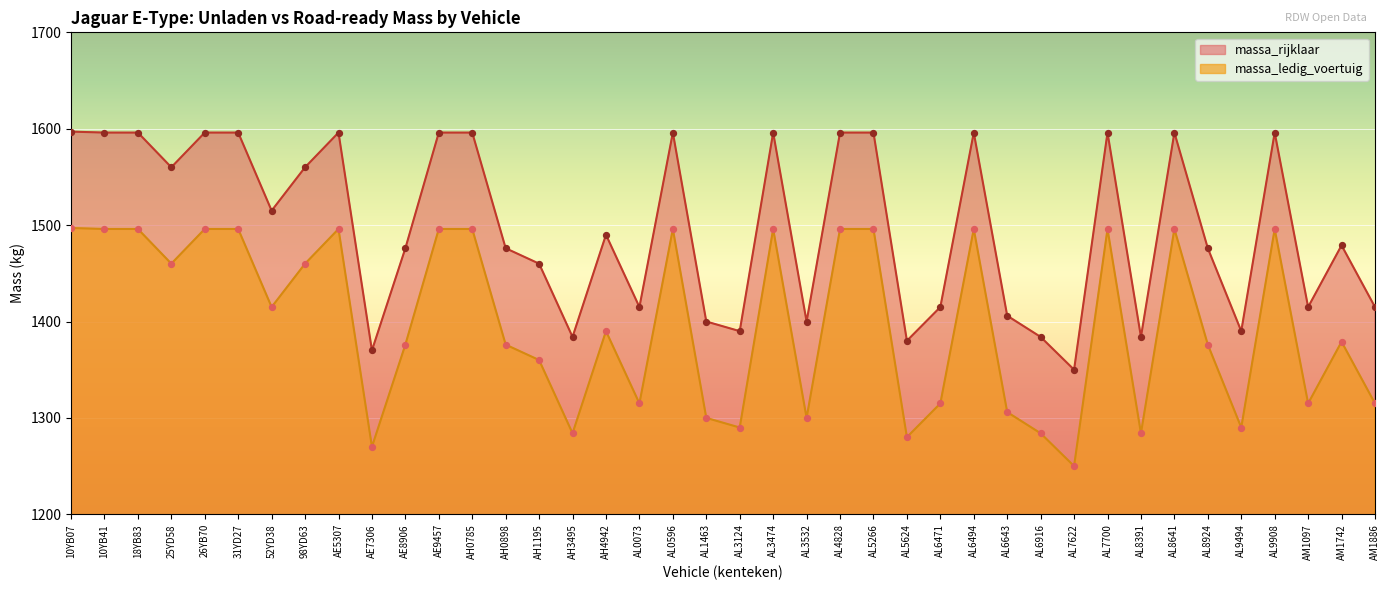

Which series has the widest spread of Y values?

massa_ledig_voertuig